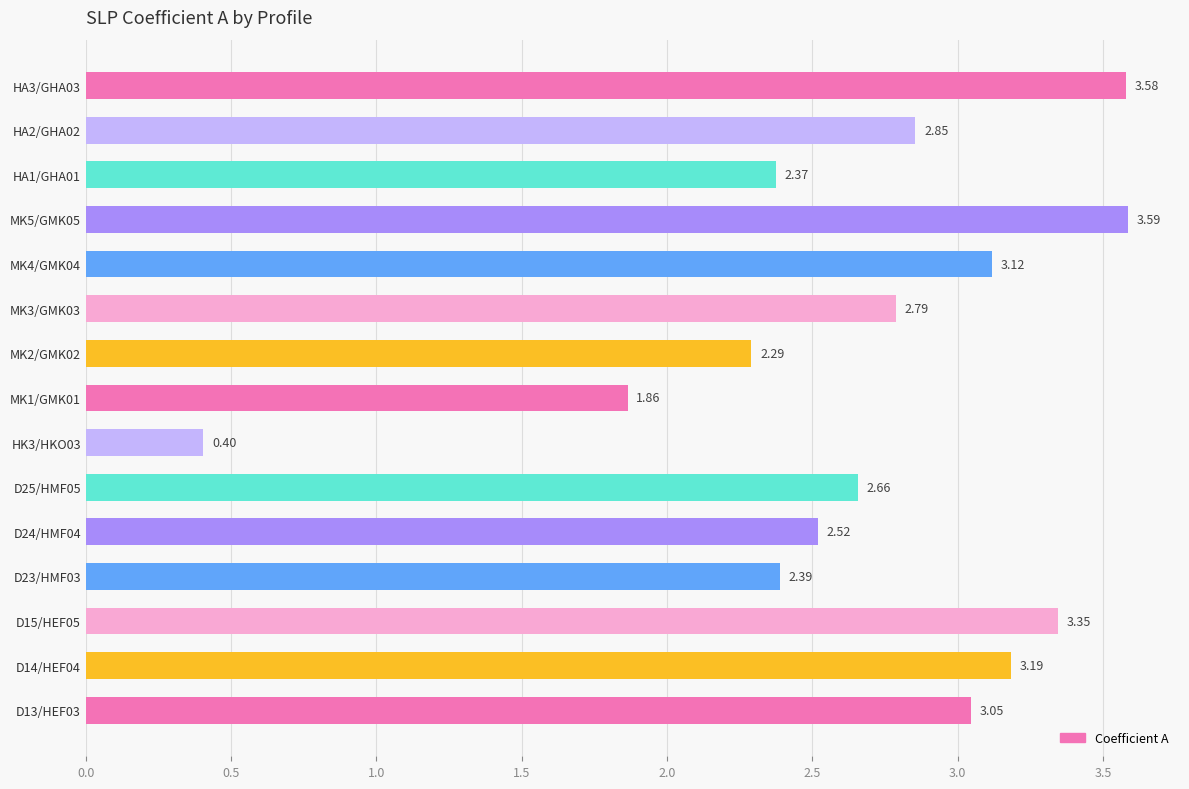

How many values exceed 2?

13